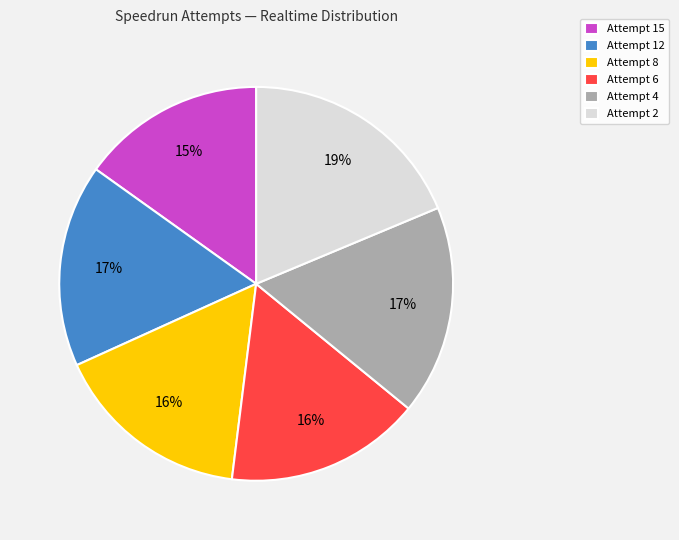

To the nearest percent, what is the difference between the largest and smallest slice percentages?

4%